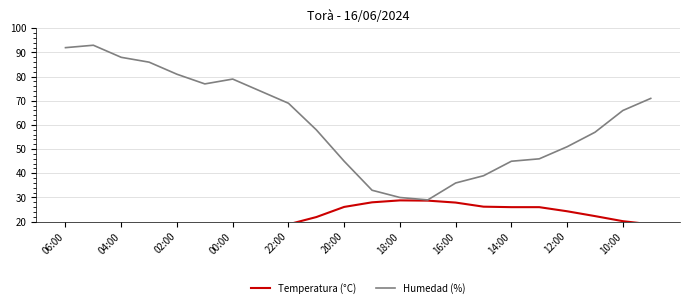

How many interior local valleys does the Humedad (%) series have?

2